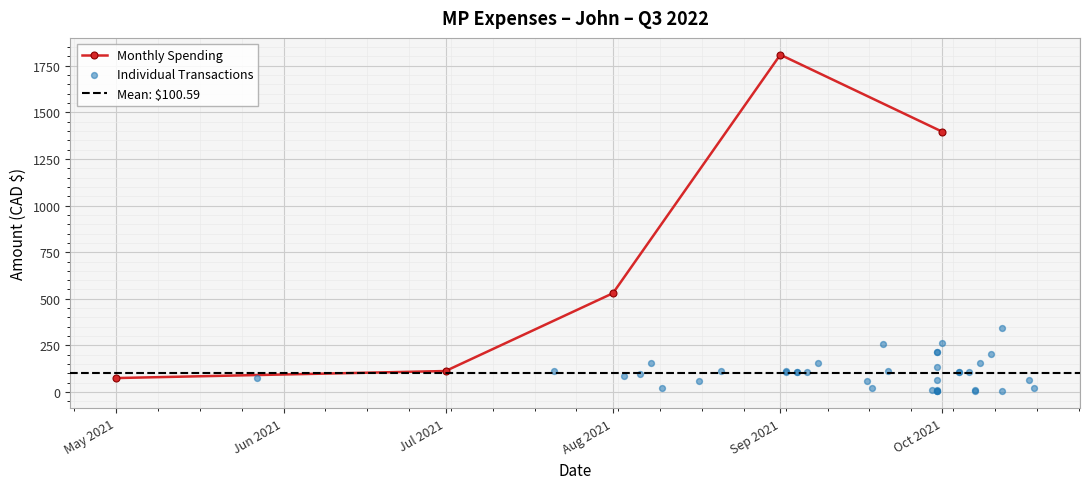

In Monthly Spending, how many points are higher than both neighbors (excluding endpoints)?

1